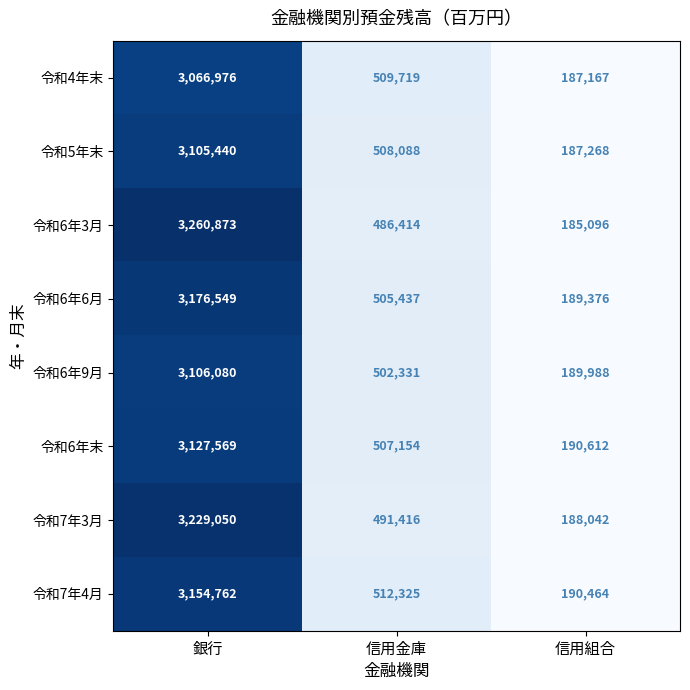

Reading right to left, list all the values displayed in this chart.

令和4年末: 信用組合=187167	信用金庫=509719	銀行=3066976
令和5年末: 信用組合=187268	信用金庫=508088	銀行=3105440
令和6年3月: 信用組合=185096	信用金庫=486414	銀行=3260873
令和6年6月: 信用組合=189376	信用金庫=505437	銀行=3176549
令和6年9月: 信用組合=189988	信用金庫=502331	銀行=3106080
令和6年末: 信用組合=190612	信用金庫=507154	銀行=3127569
令和7年3月: 信用組合=188042	信用金庫=491416	銀行=3229050
令和7年4月: 信用組合=190464	信用金庫=512325	銀行=3154762